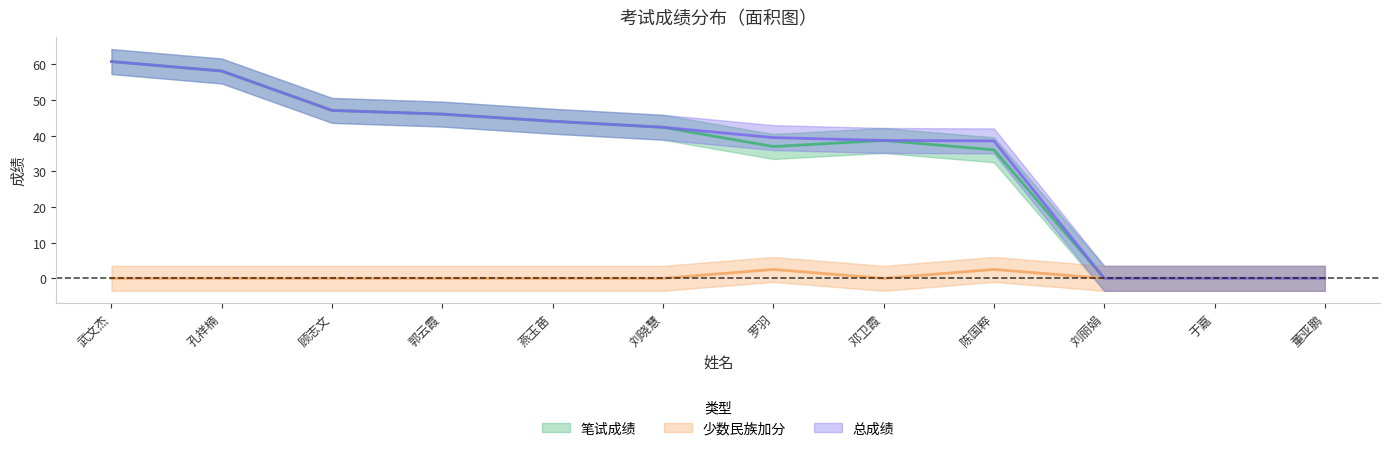

True or false: 笔试成绩 and 总成绩 intersect in this chart.

False